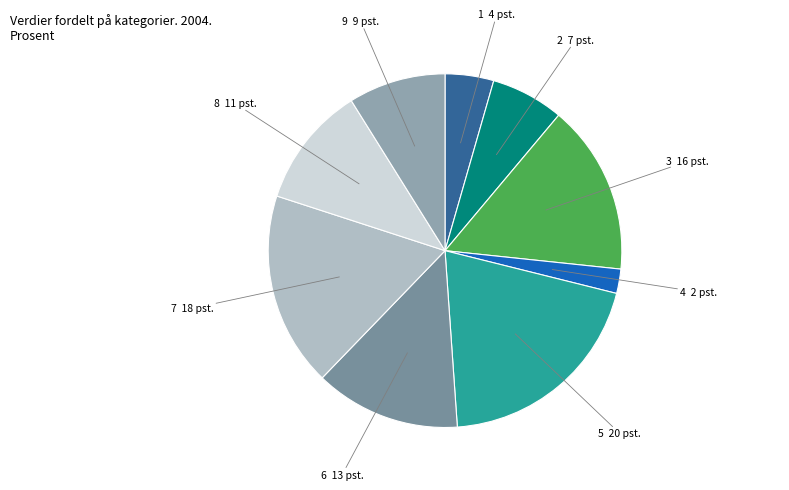

Count the number of slices in the pie.

9